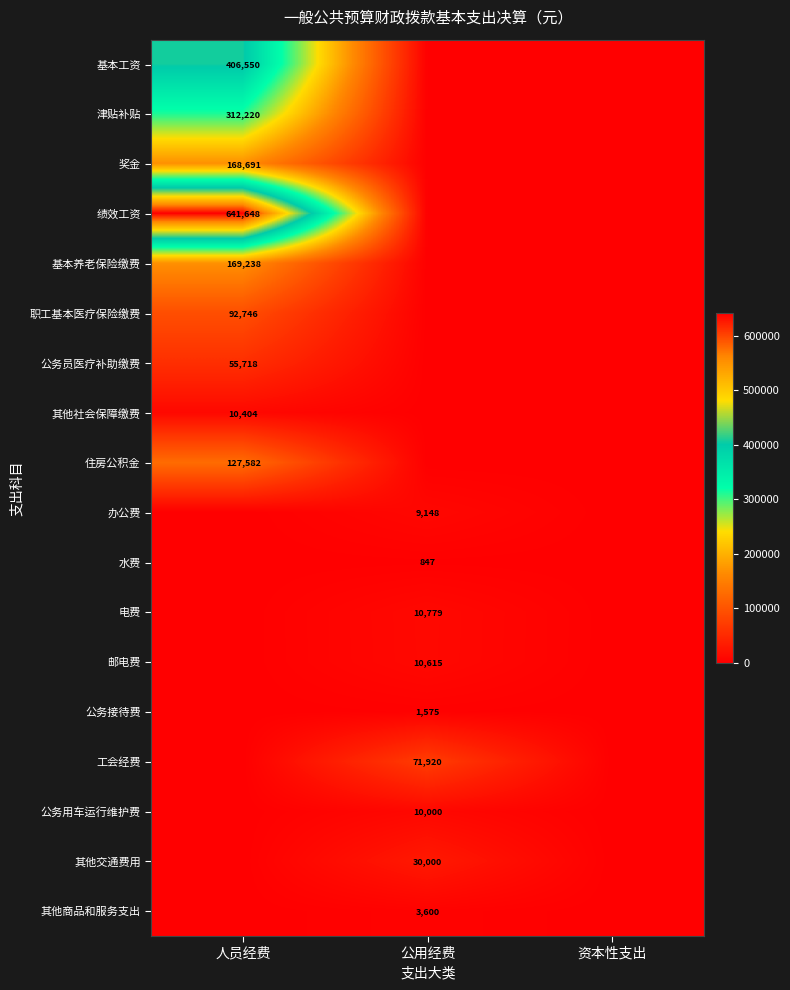

At how many categories does at least one series exceed 4468?

2